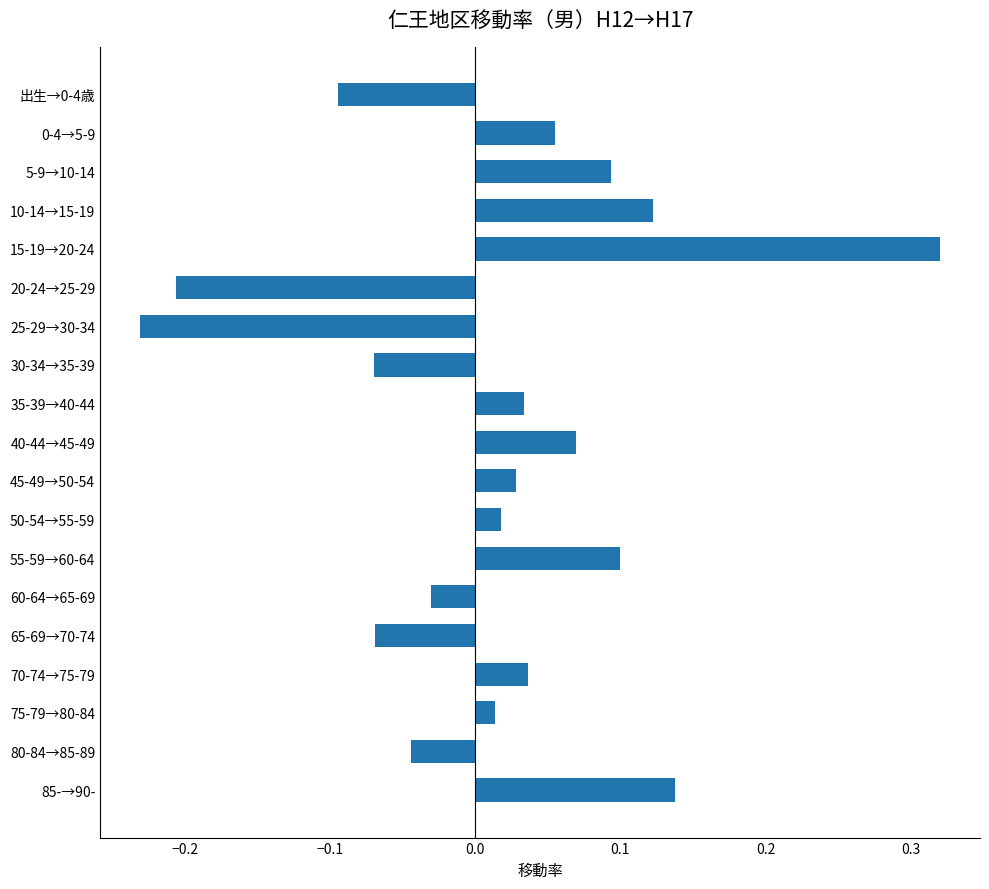

What is the change in value from 75-79→80-84 to 85-→90-?

+0.1